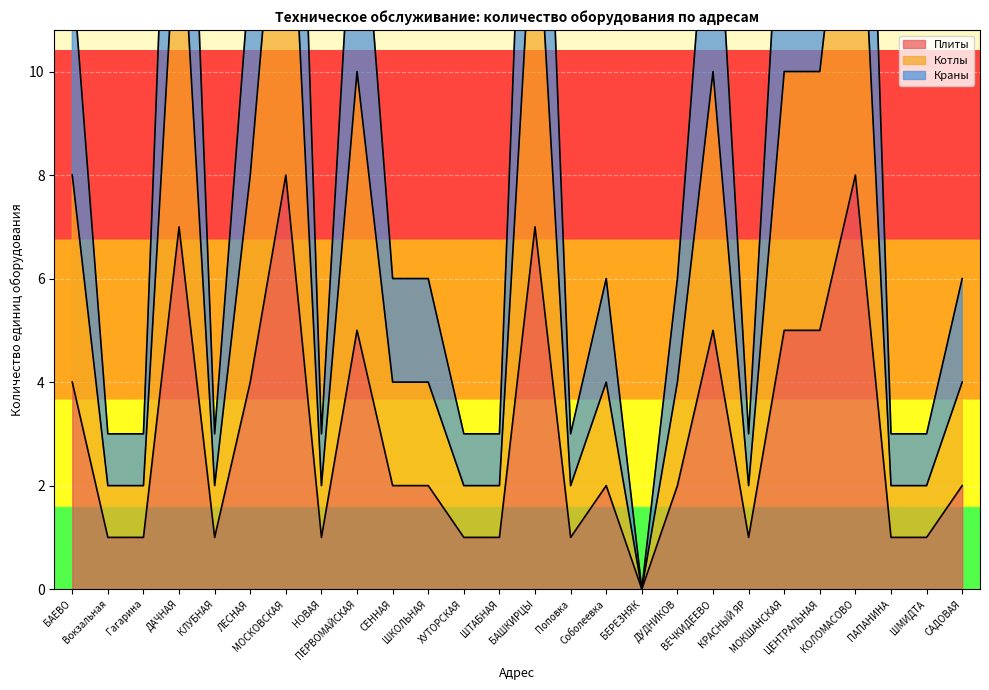

Reading left to right, extract all data points from this chart.

Плиты: 4	1	1	7	1	4	8	1	5	2	2	1	1	7	1	2	0	2	5	1	5	5	8	1	1	2
Котлы: 8	2	2	14	2	8	16	2	10	4	4	2	2	14	2	4	0	4	10	2	10	10	16	2	2	4
Краны: 12	3	3	21	3	12	24	3	15	6	6	3	3	21	3	6	0	6	15	3	15	15	24	3	3	6